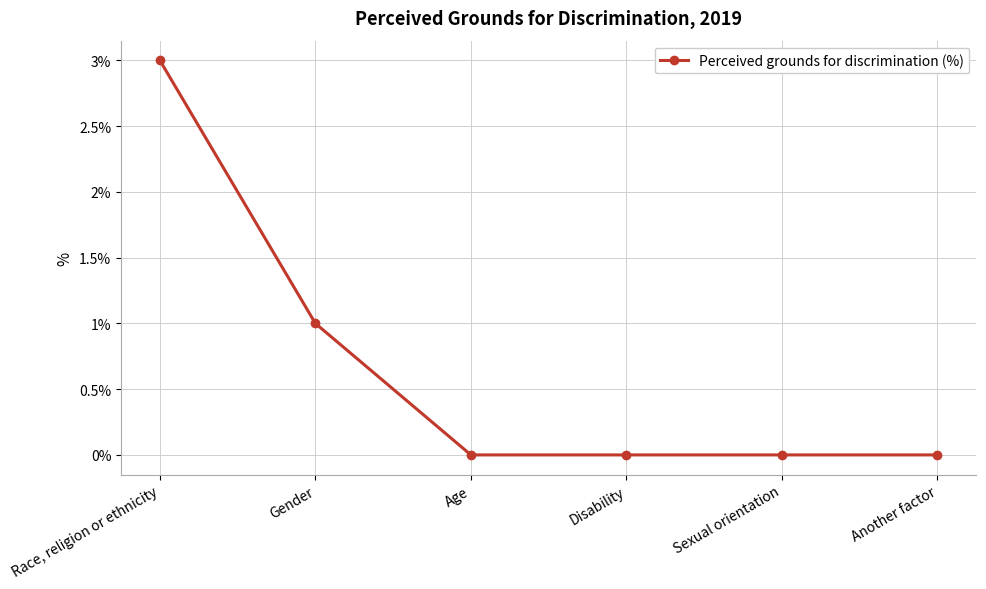

Reading left to right, extract all data points from this chart.

3	1	0	0	0	0